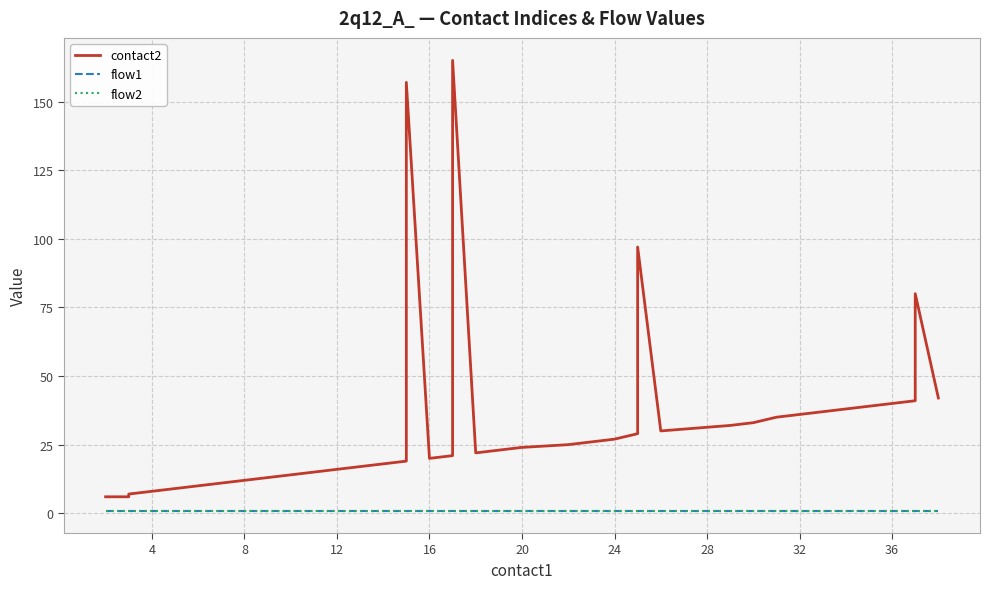

What is the label of the 8th point from the right?

32